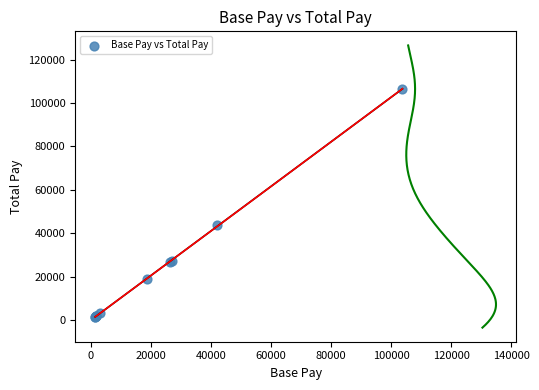

What Y value in the scatter plot is closest to 54018?

43639